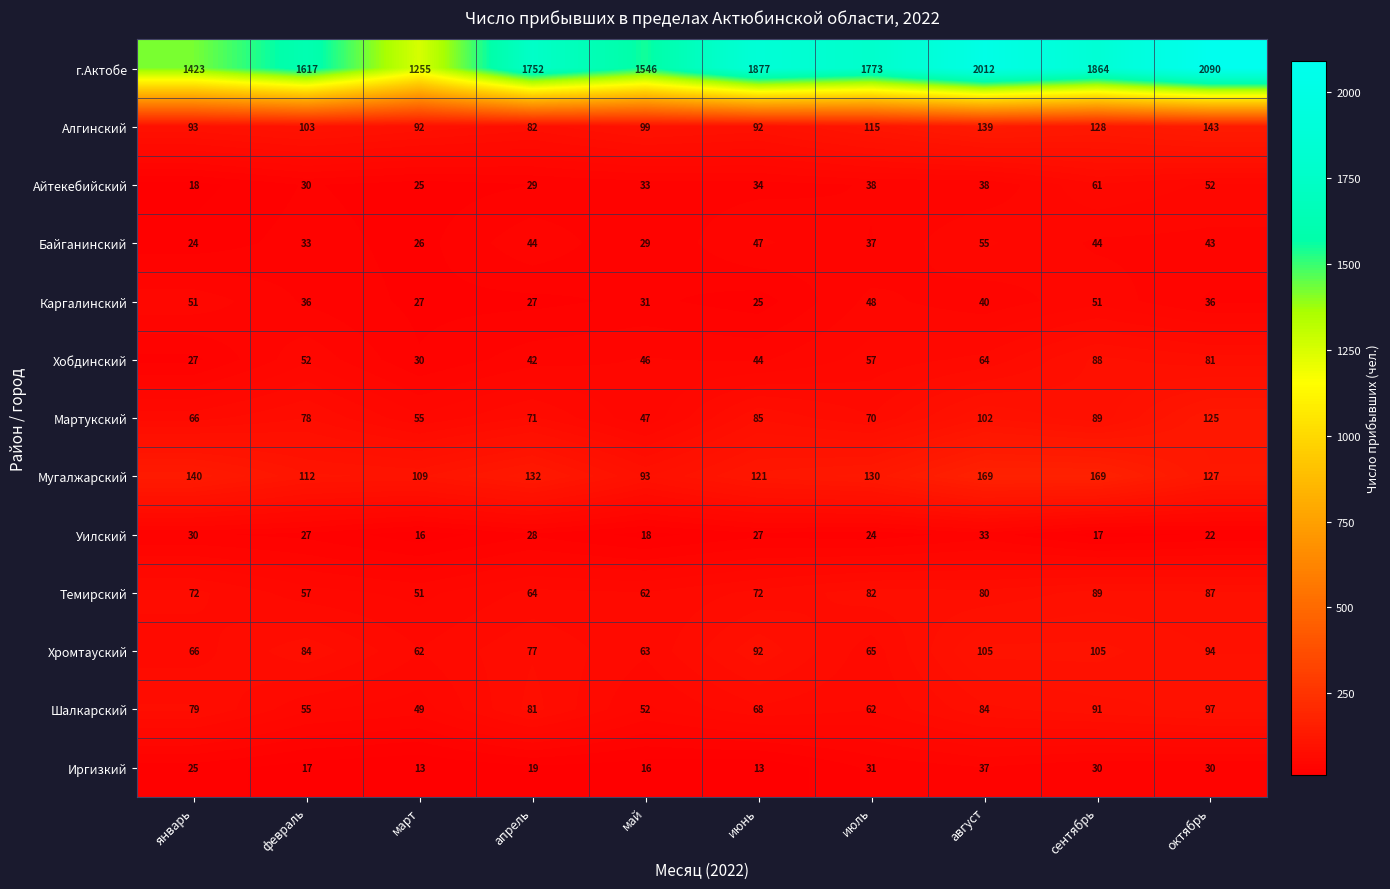

How many values in the Каргалинский series are below 36?

4